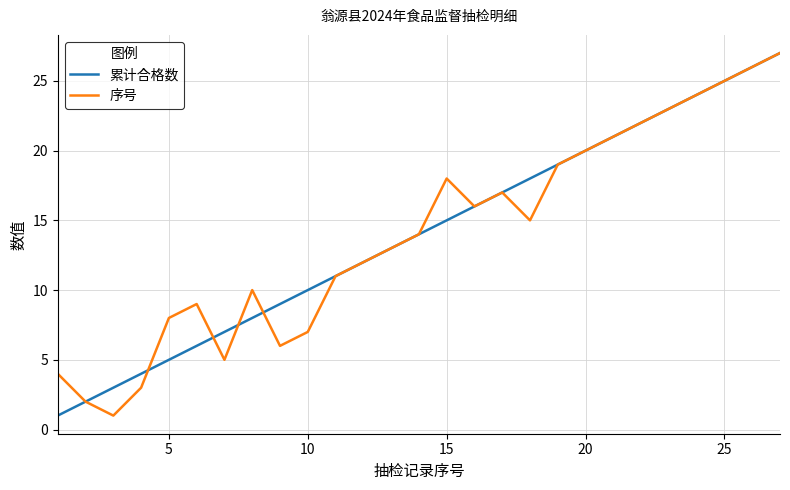

What is the highest value of the 累计合格数 series?

27